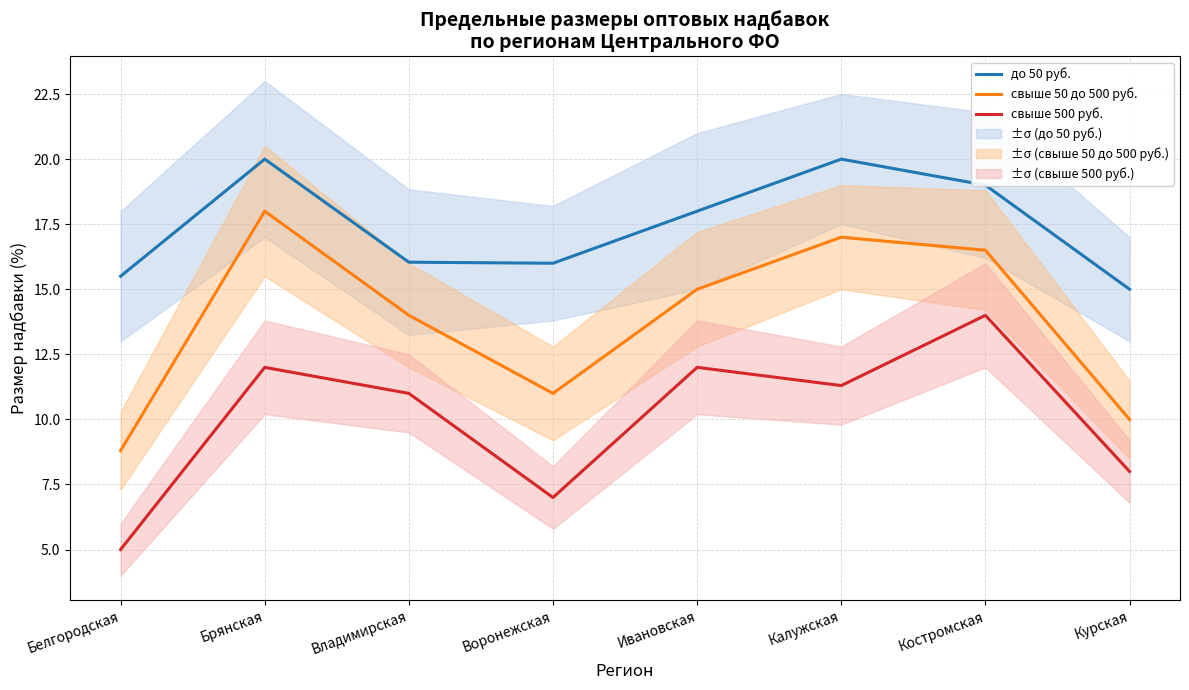

Reading left to right, what are all the values shown in this chart?

до 50 руб.: 15.5	20.0	16.0	16.0	18.0	20.0	19.0	15.0
свыше 50 до 500 руб.: 8.8	18.0	14.0	11.0	15.0	17.0	16.5	10.0
свыше 500 руб.: 5.0	12.0	11.0	7.0	12.0	11.3	14.0	8.0